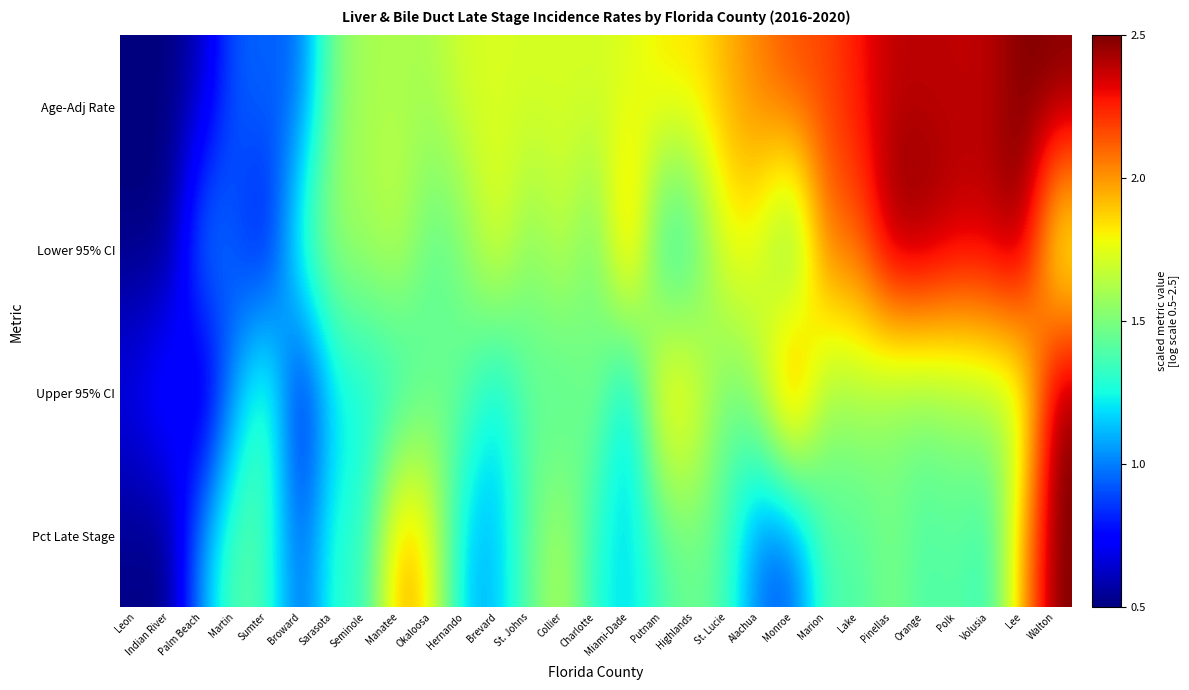

Reading left to right, extract all data points from this chart.

Age-Adj Rate: Leon=0.5	Indian River=0.5	Palm Beach=0.6	Martin=0.9	Sumter=0.9	Broward=0.9	Sarasota=1.5	Seminole=1.6	Manatee=1.6	Okaloosa=1.6	Hernando=1.7	Brevard=1.7	St. Johns=1.7	Collier=1.7	Charlotte=1.7	Miami-Dade=1.7	Putnam=1.8	Highlands=1.8	St. Lucie=1.9	Alachua=2.1	Monroe=2.2	Marion=2.2	Lake=2.3	Pinellas=2.4	Orange=2.4	Polk=2.4	Volusia=2.4	Lee=2.5	Walton=2.5
Lower 95% CI: Leon=0.5	Indian River=0.5	Palm Beach=1.1	Martin=0.9	Sumter=0.7	Broward=1.4	Sarasota=1.6	Seminole=1.6	Manatee=1.7	Okaloosa=1.4	Hernando=1.5	Brevard=1.8	St. Johns=1.5	Collier=1.7	Charlotte=1.4	Miami-Dade=2.1	Putnam=1.2	Highlands=1.3	St. Lucie=1.8	Alachua=1.7	Monroe=1.3	Marion=2.1	Lake=2.1	Pinellas=2.5	Orange=2.5	Polk=2.4	Volusia=2.4	Lee=2.5	Walton=1.6
Upper 95% CI: Leon=0.7	Indian River=0.9	Palm Beach=0.5	Martin=1.1	Sumter=1.4	Broward=0.7	Sarasota=1.2	Seminole=1.2	Manatee=1.2	Okaloosa=1.4	Hernando=1.4	Brevard=1.2	St. Johns=1.4	Collier=1.3	Charlotte=1.6	Miami-Dade=1.1	Putnam=1.9	Highlands=1.8	St. Lucie=1.4	Alachua=1.7	Monroe=2.3	Marion=1.6	Lake=1.6	Pinellas=1.5	Orange=1.5	Polk=1.6	Volusia=1.6	Lee=1.6	Walton=2.5
Pct Late Stage: Leon=0.5	Indian River=0.5	Palm Beach=1.1	Martin=1.4	Sumter=1.4	Broward=0.9	Sarasota=1.3	Seminole=1.3	Manatee=2.0	Okaloosa=1.8	Hernando=1.1	Brevard=1.1	St. Johns=1.4	Collier=1.7	Charlotte=1.3	Miami-Dade=1.2	Putnam=1.4	Highlands=1.5	St. Lucie=1.4	Alachua=0.9	Monroe=0.9	Marion=1.4	Lake=1.4	Pinellas=1.5	Orange=1.4	Polk=1.4	Volusia=1.3	Lee=2.0	Walton=2.5